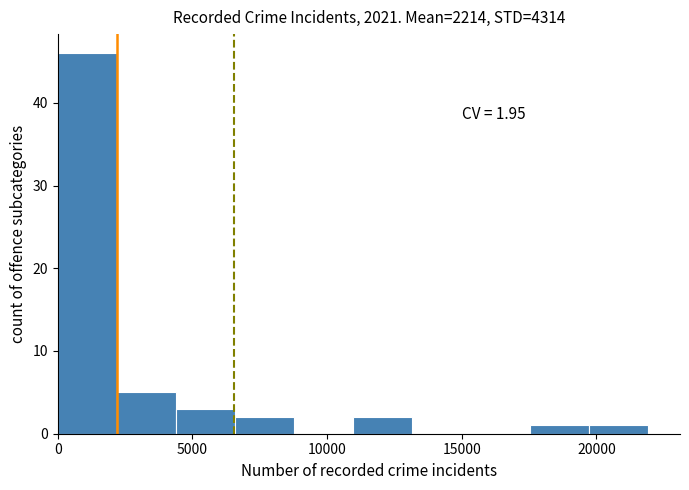

Which range on the x-axis has the tallest bar?

0 to 2000